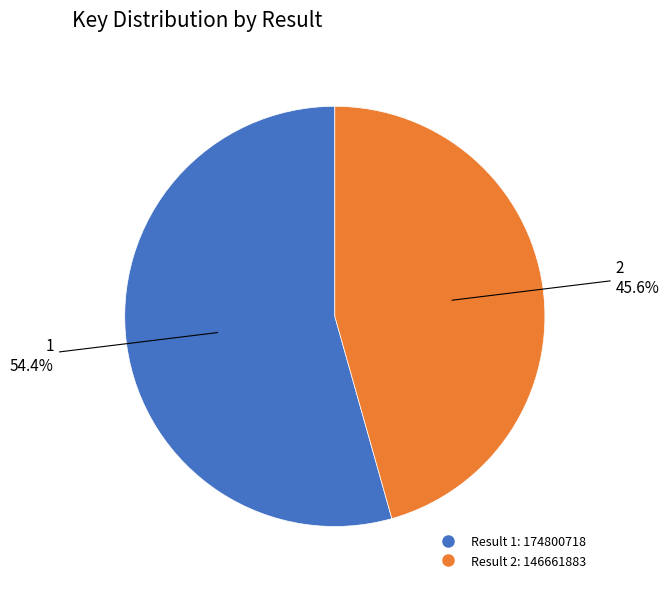

Does any single category account for the majority?

Yes